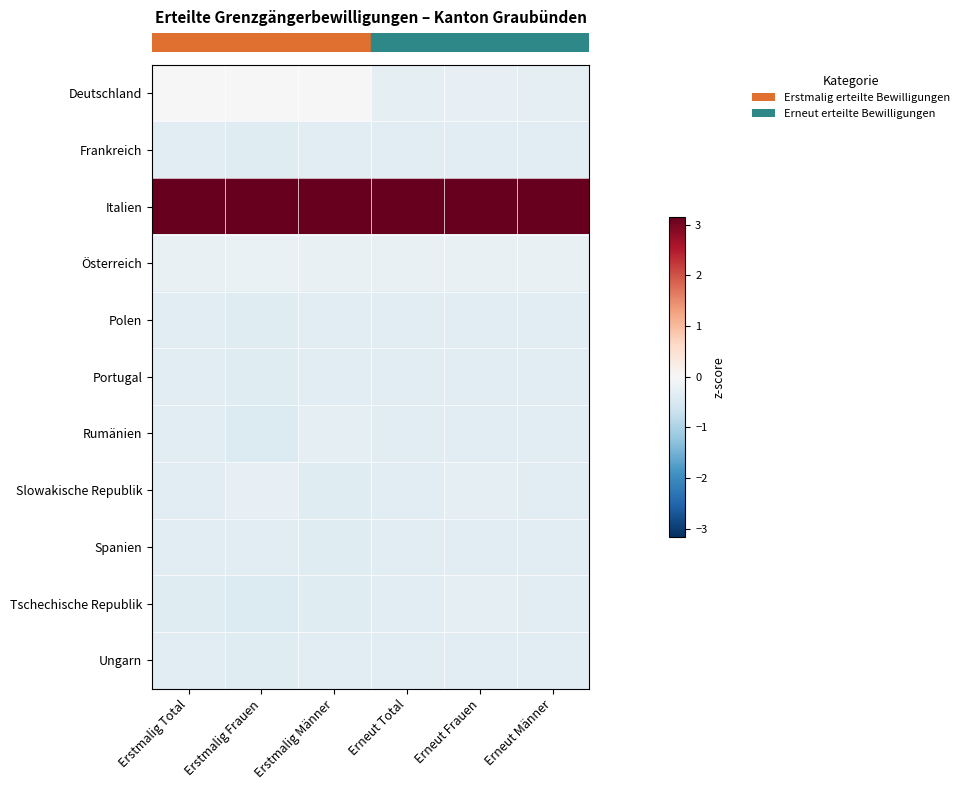

What is the greatest value displayed?

3.2